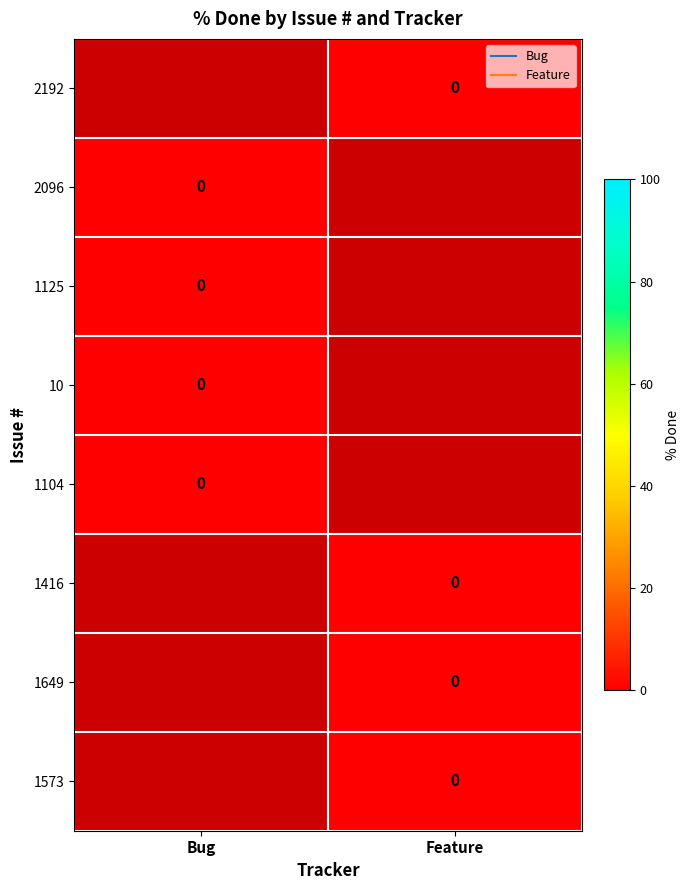

Between Bug and Feature, which is larger?

Feature